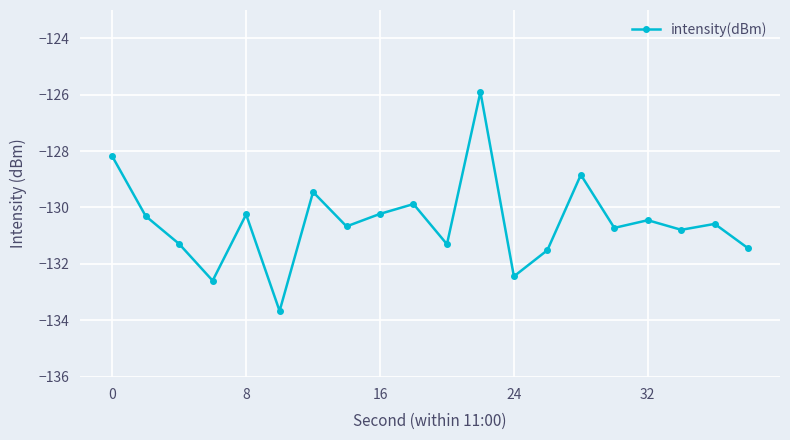

True or false: there are more than 0 points higher than both neighbors.

True